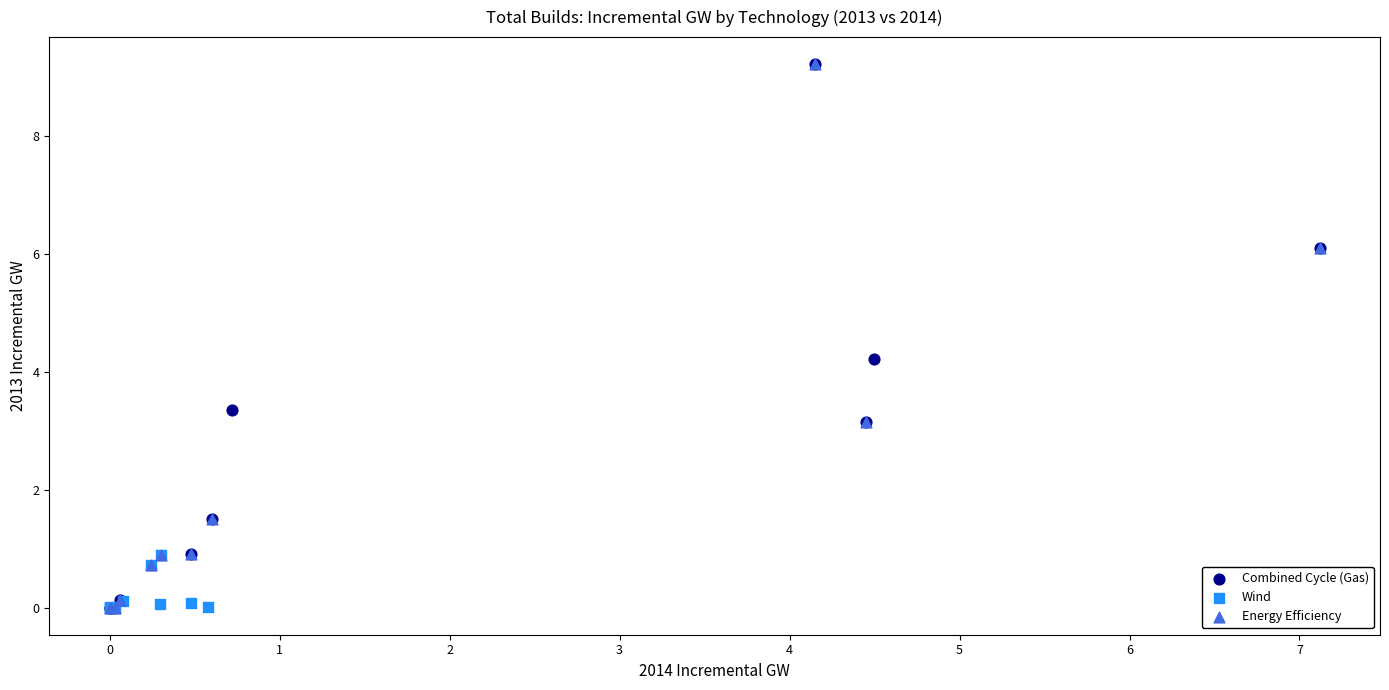

What are all the series names shown in the legend?

Combined Cycle (Gas), Wind, Energy Efficiency